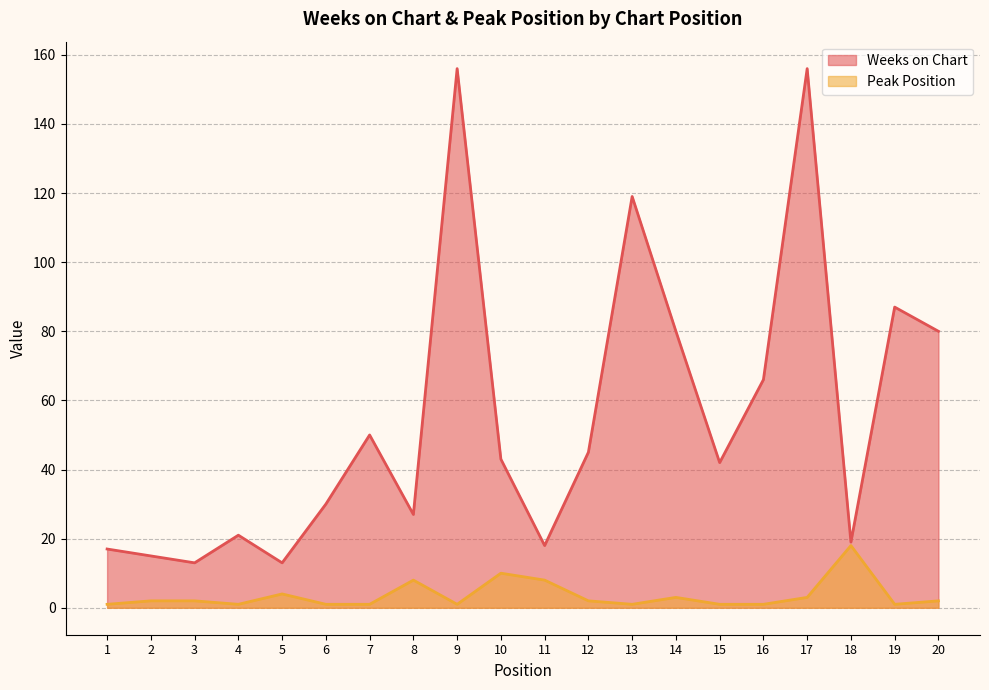

What is the difference between the maximum and minimum values in the Peak Position series?

17